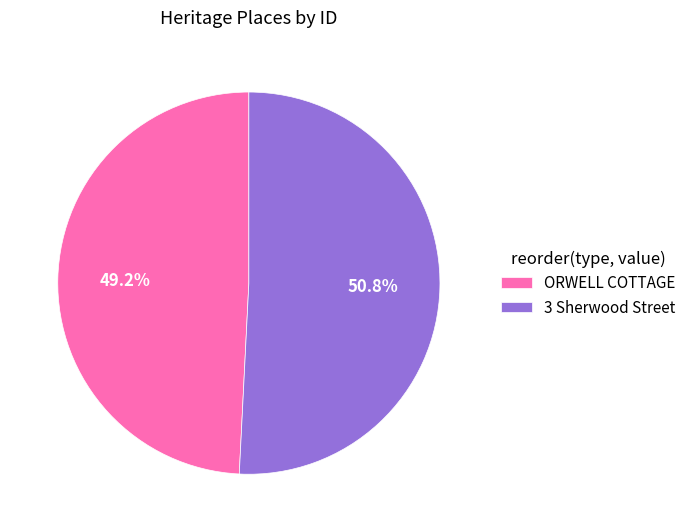

What percentage is NOT represented by 3 Sherwood Street?

49.2%